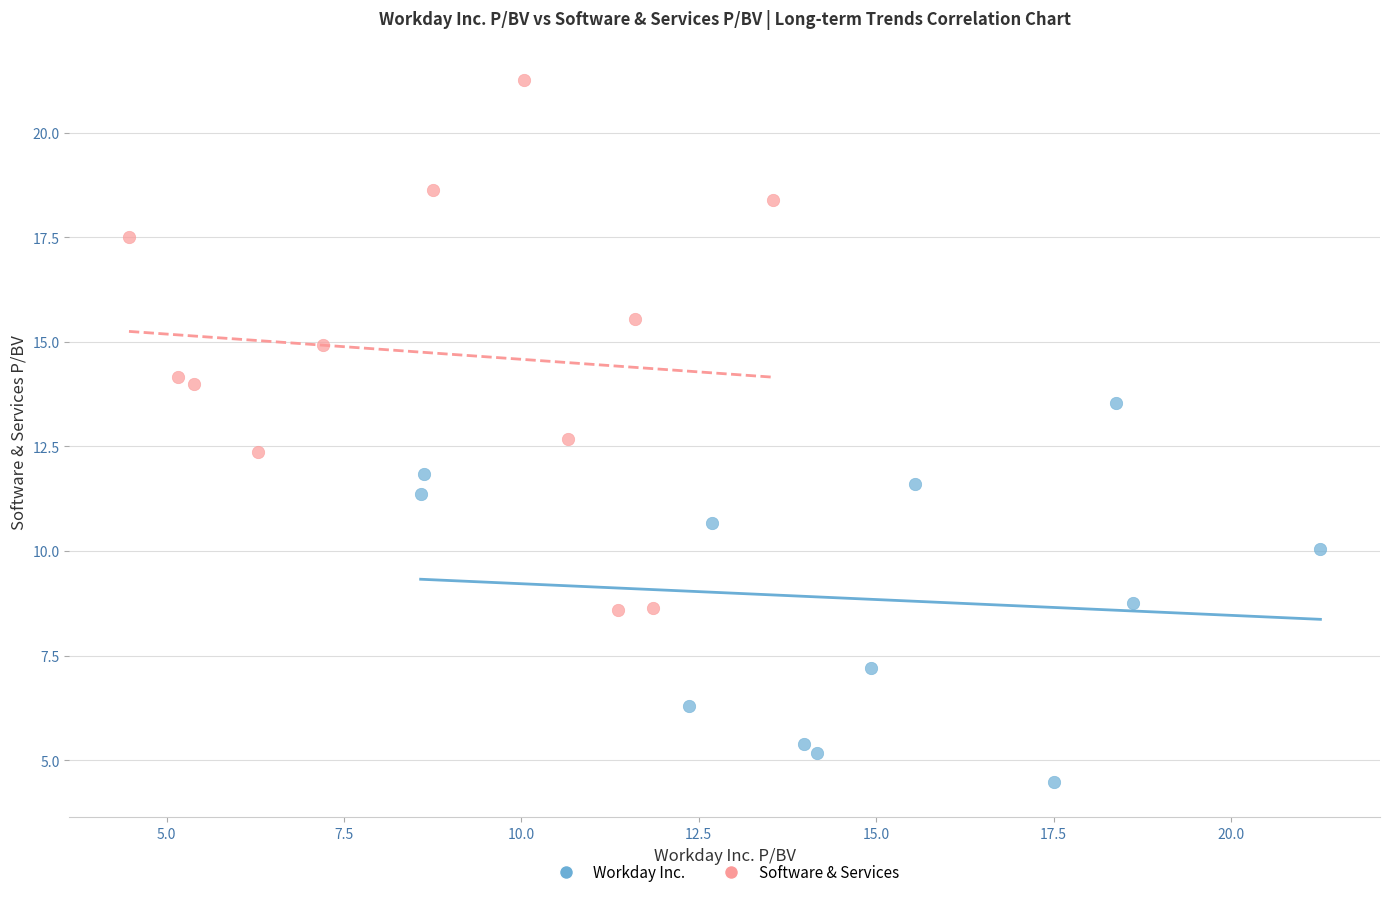

Which series has the widest spread of Y values?

Software & Services